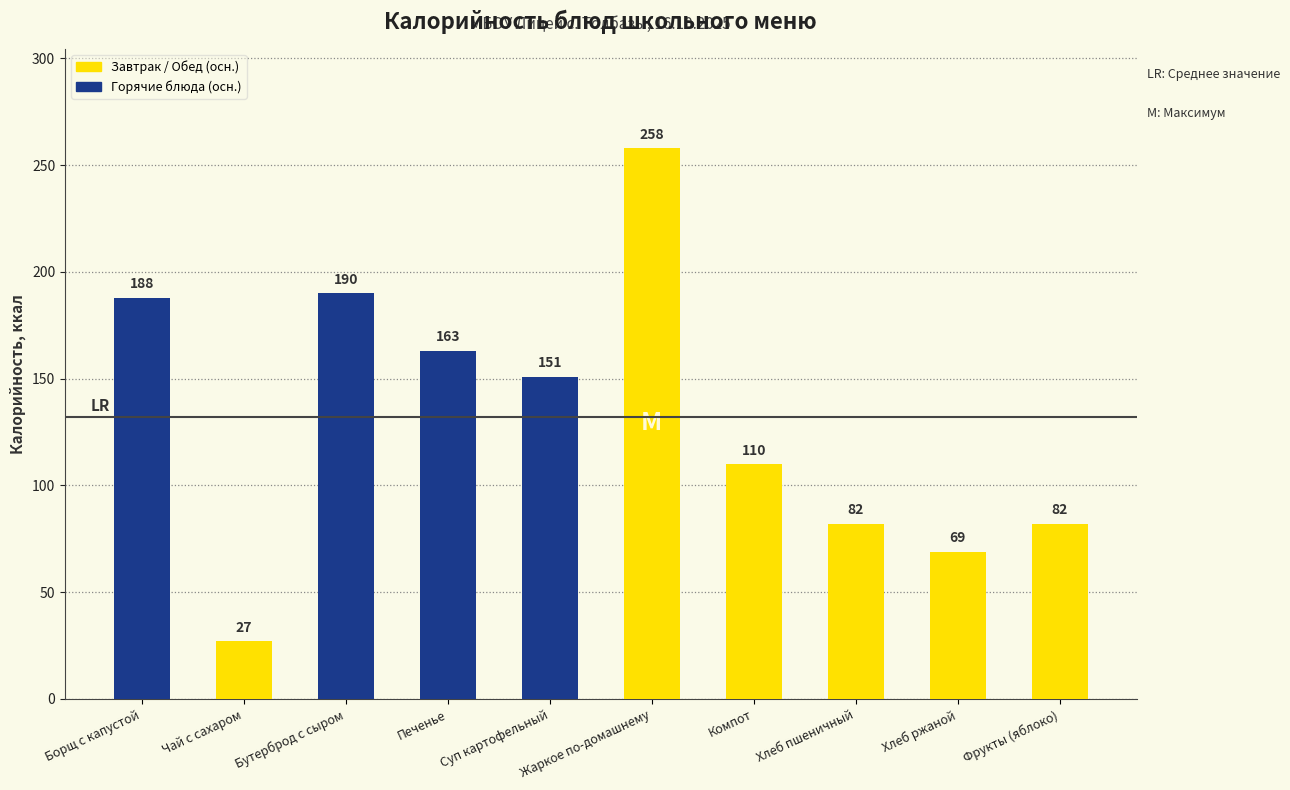

Reading left to right, what are all the values shown in this chart?

Борщ с капустой=188	Чай с сахаром=27	Бутерброд с сыром=190	Печенье=163	Суп картофельный=151	Жаркое по-домашнему=258	Компот=110	Хлеб пшеничный=82	Хлеб ржаной=69	Фрукты (яблоко)=82